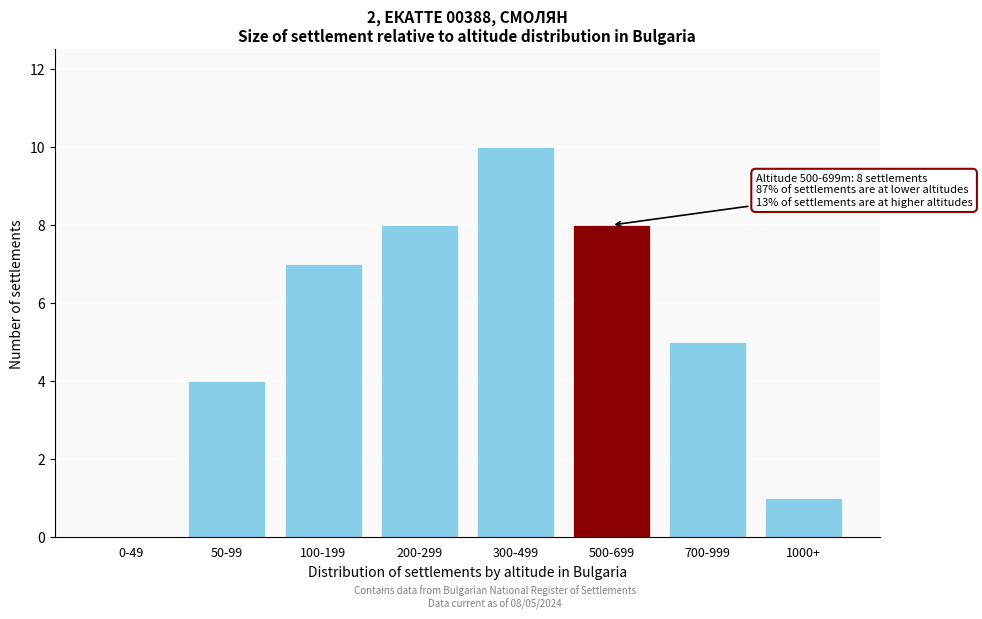

Reading left to right, transcribe all the data shown in this chart.

0-49=0	50-99=4	100-199=7	200-299=8	300-499=10	500-699=8	700-999=5	1000+=1